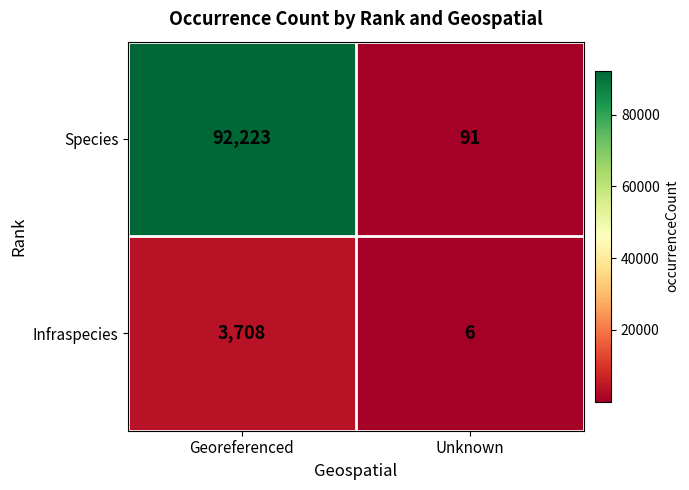

What is the difference between the highest and lowest values at Georeferenced?

88515